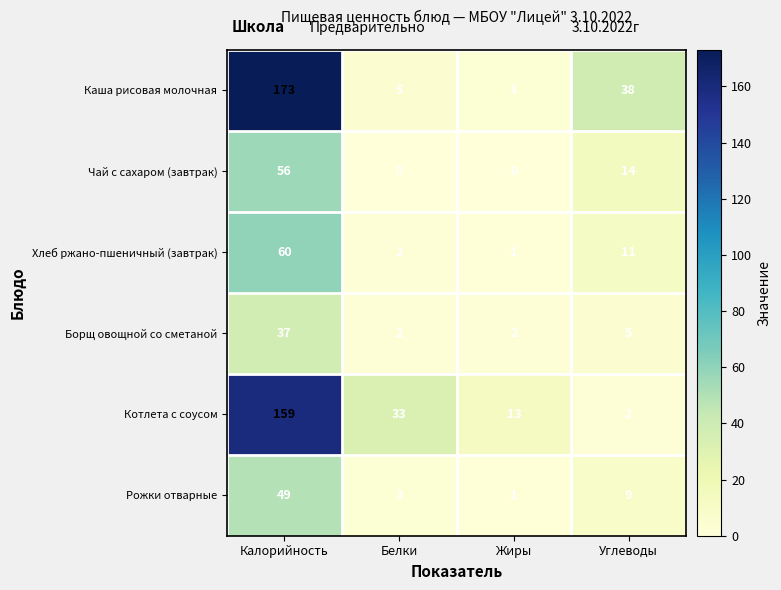

Reading left to right, extract all data points from this chart.

Каша рисовая молочная: Калорийность=173	Белки=5	Жиры=3	Углеводы=38
Чай с сахаром (завтрак): Калорийность=56	Белки=0	Жиры=0	Углеводы=14
Хлеб ржано-пшеничный (завтрак): Калорийность=60	Белки=2	Жиры=1	Углеводы=11
Борщ овощной со сметаной: Калорийность=37	Белки=2	Жиры=2	Углеводы=5
Котлета с соусом: Калорийность=159	Белки=33	Жиры=13	Углеводы=2
Рожки отварные: Калорийность=49	Белки=3	Жиры=1	Углеводы=9